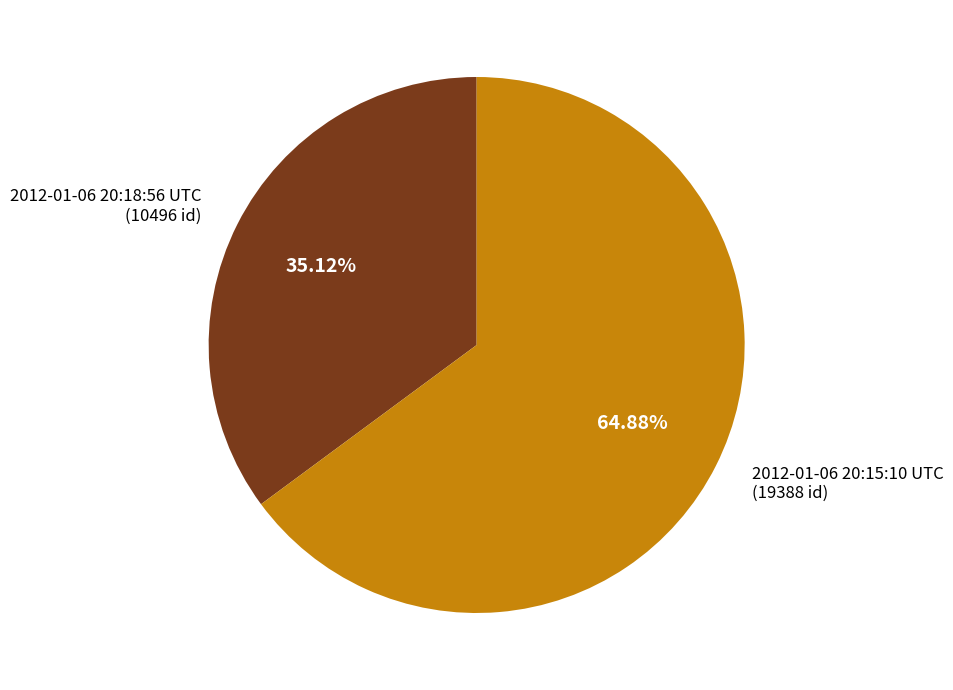

To the nearest percent, what is the average slice percentage?

50%